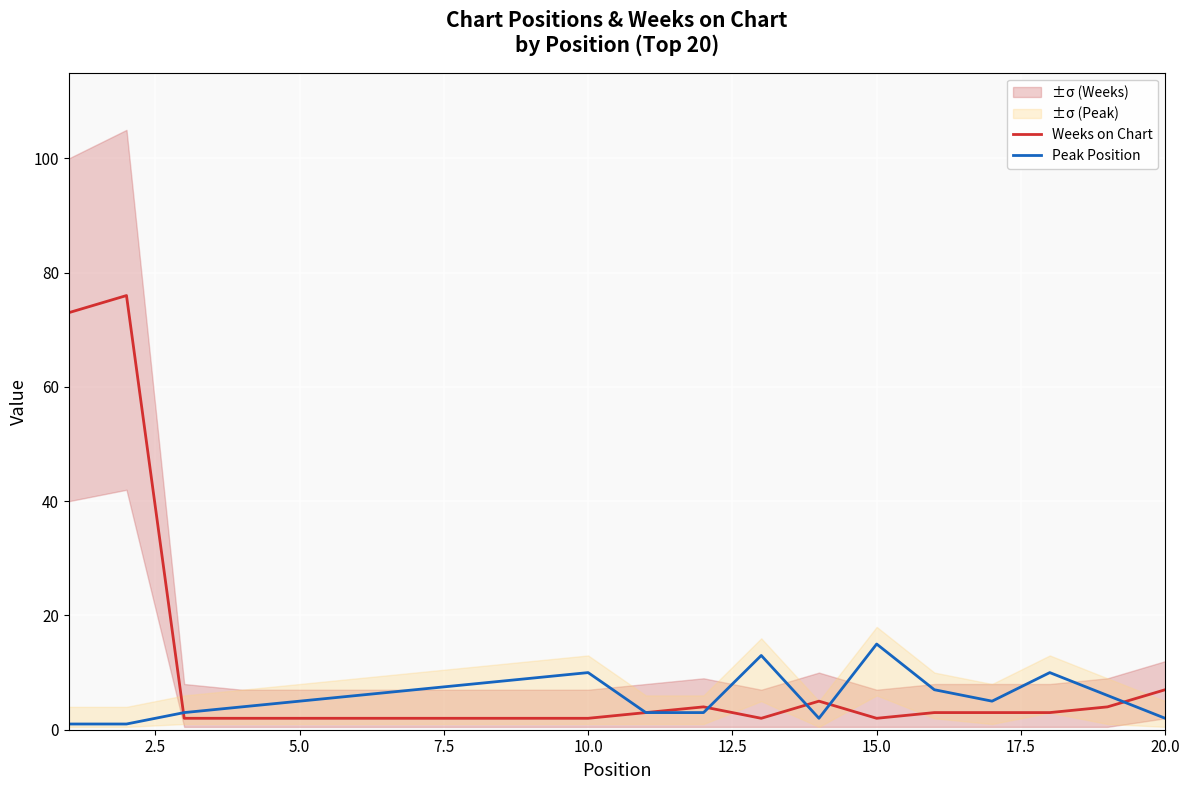

What is the maximum value for Peak Position?

15